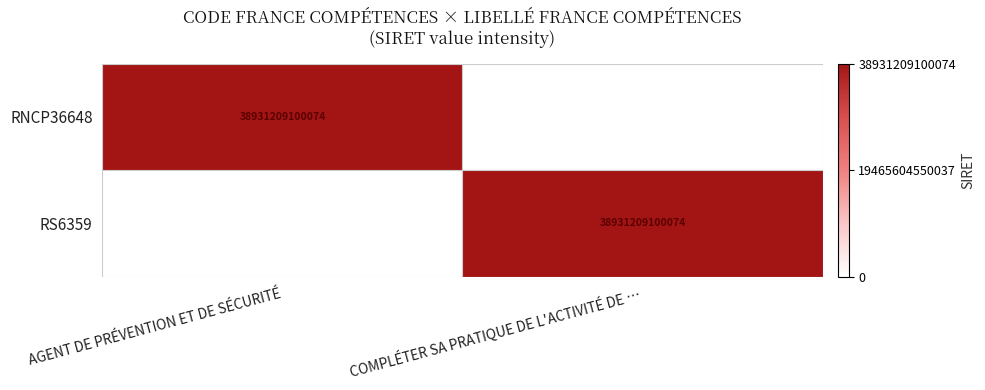

Is it true that RS6359 equals 38931209100074 at COMPLÉTER SA PRATIQUE DE L'ACTIVITÉ DE …?

True